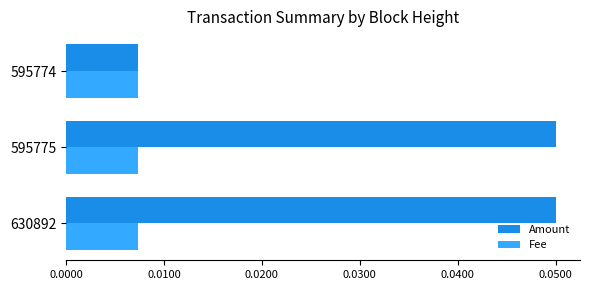

List the series in order of their overall mean, lowest first.

Fee, Amount